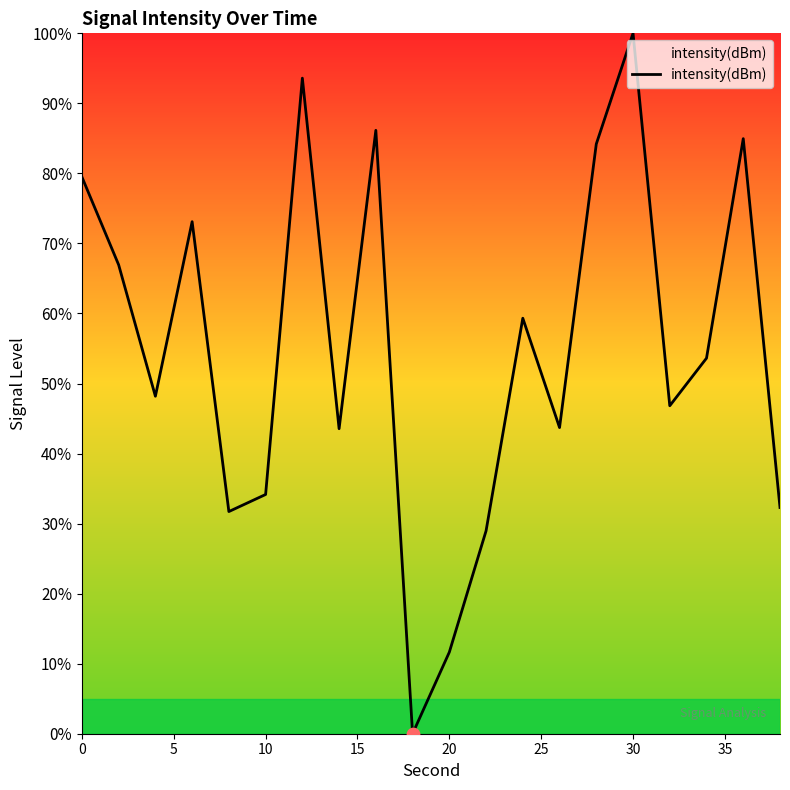

What is the difference between the maximum and minimum values?

100.0